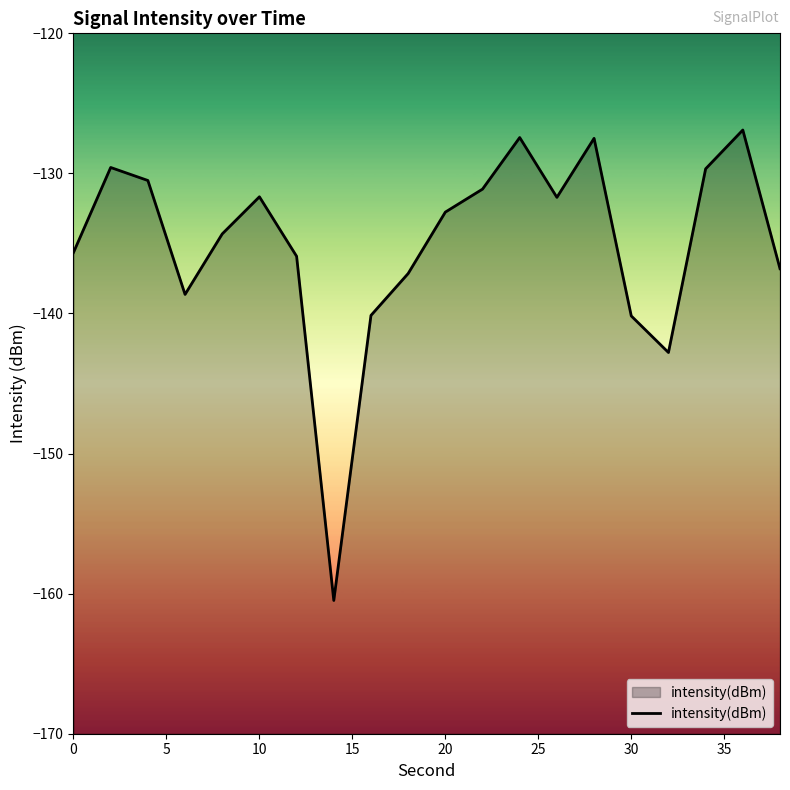

What is the approximate value at 20?

-132.8